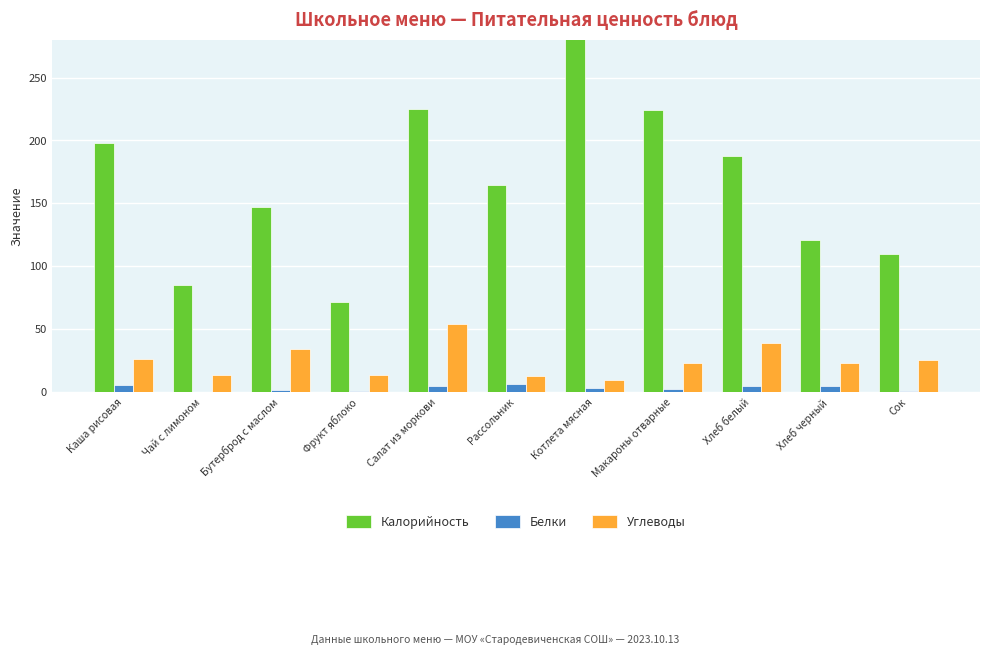

Which category has the lowest value in the Белки series?

Чай с лимоном